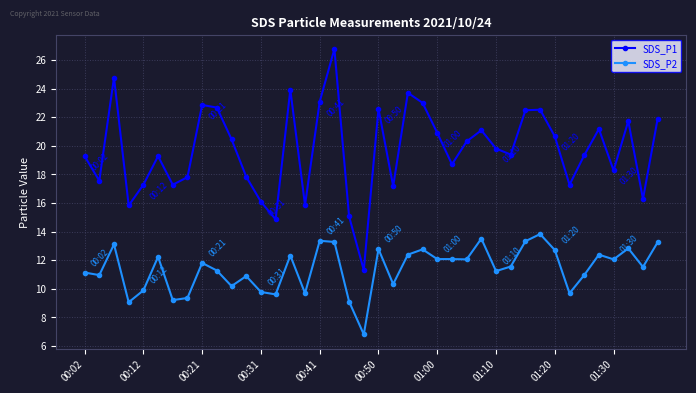

Which series has the largest total across all categories?

SDS_P1